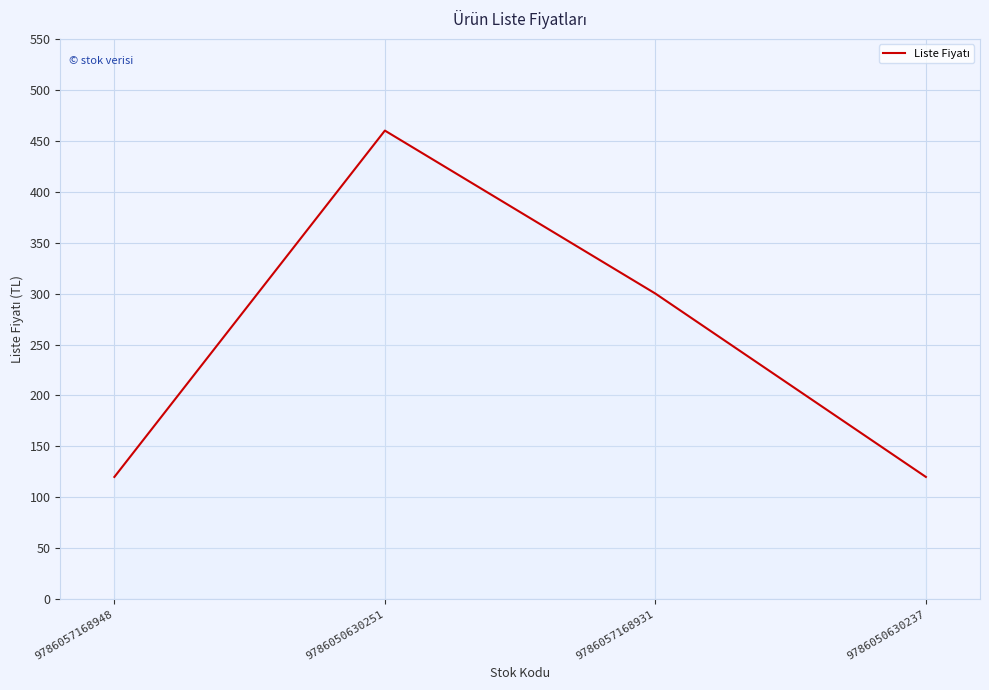

At which category does the chart reach its peak across all series?

9786050630251